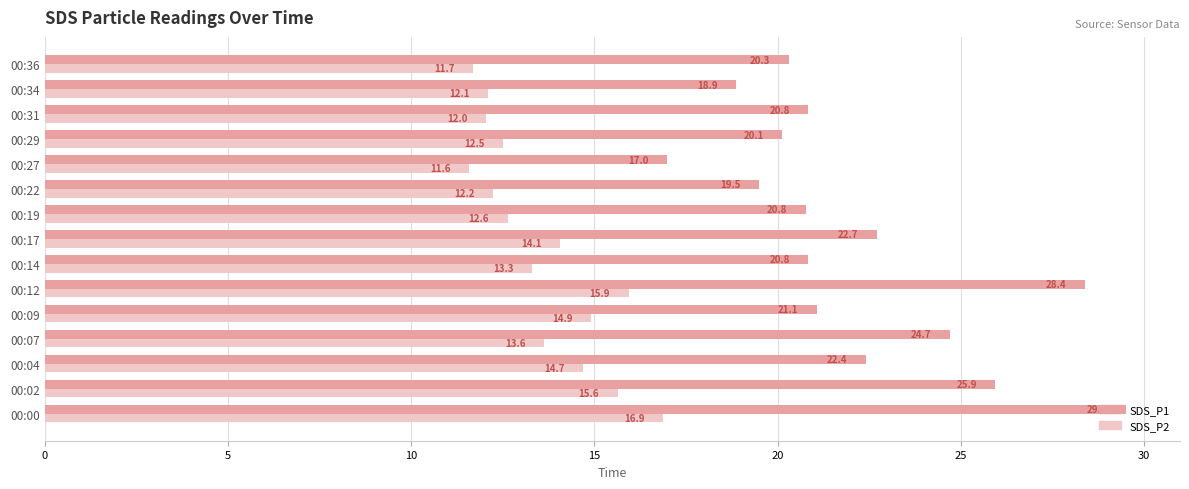

What is the difference between the maximum and minimum values in the SDS_P2 series?

5.3